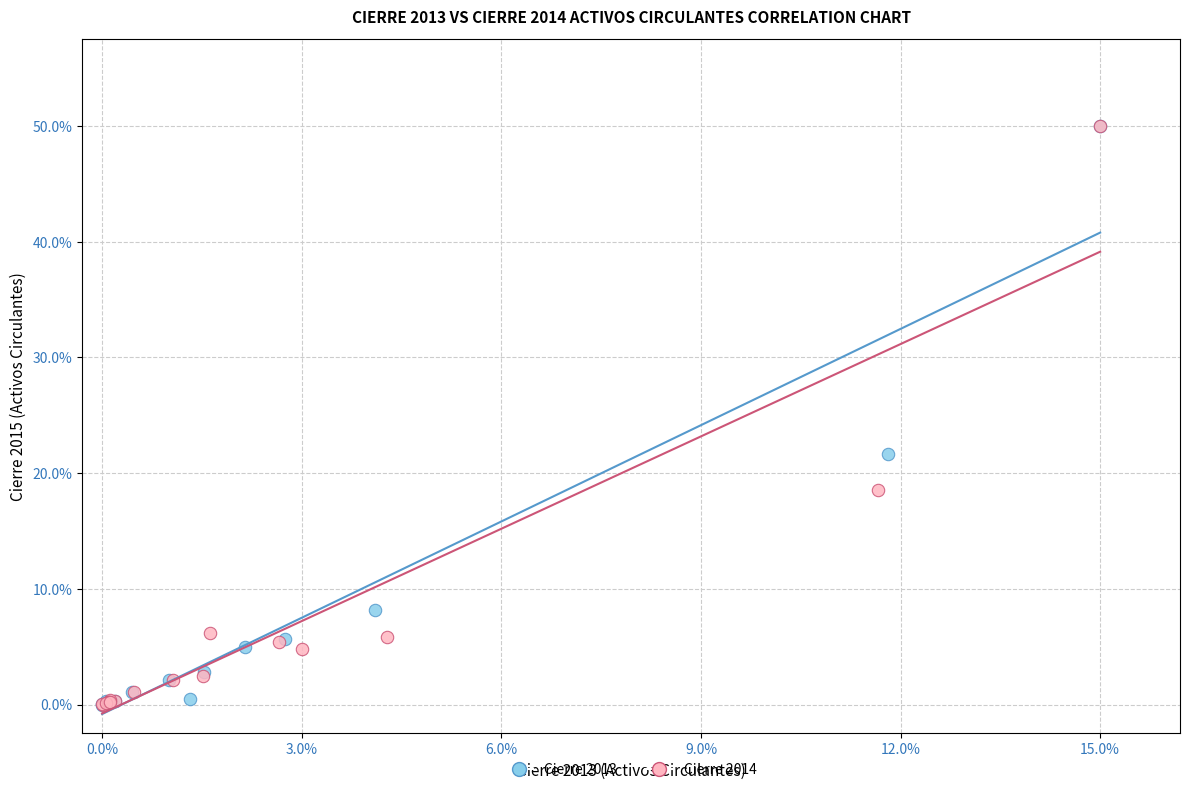

What are all the series names shown in the legend?

Cierre 2013, Cierre 2014